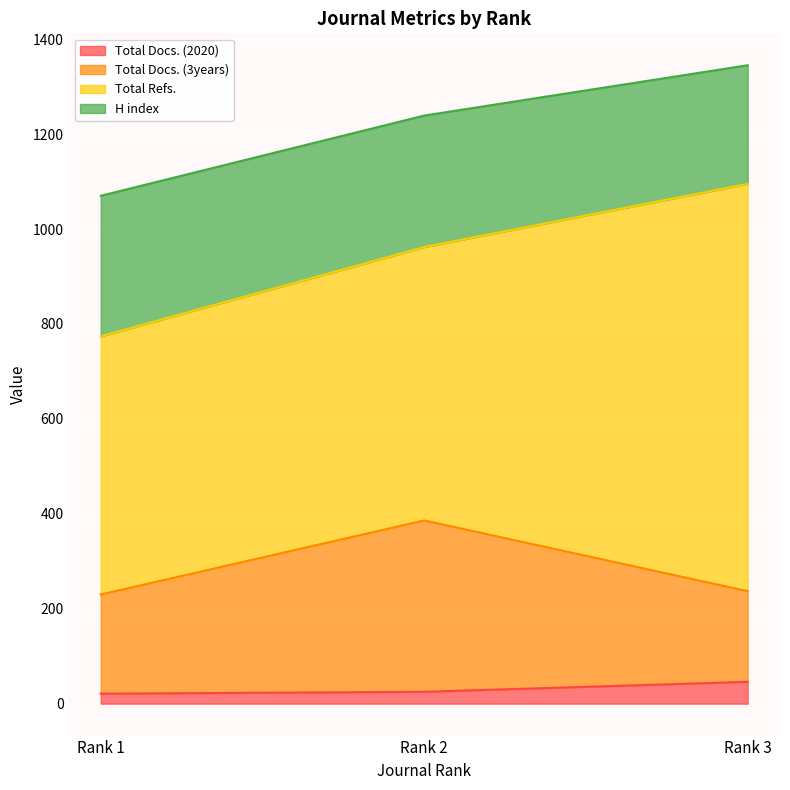

What is the maximum value for Total Docs. (2020)?

46